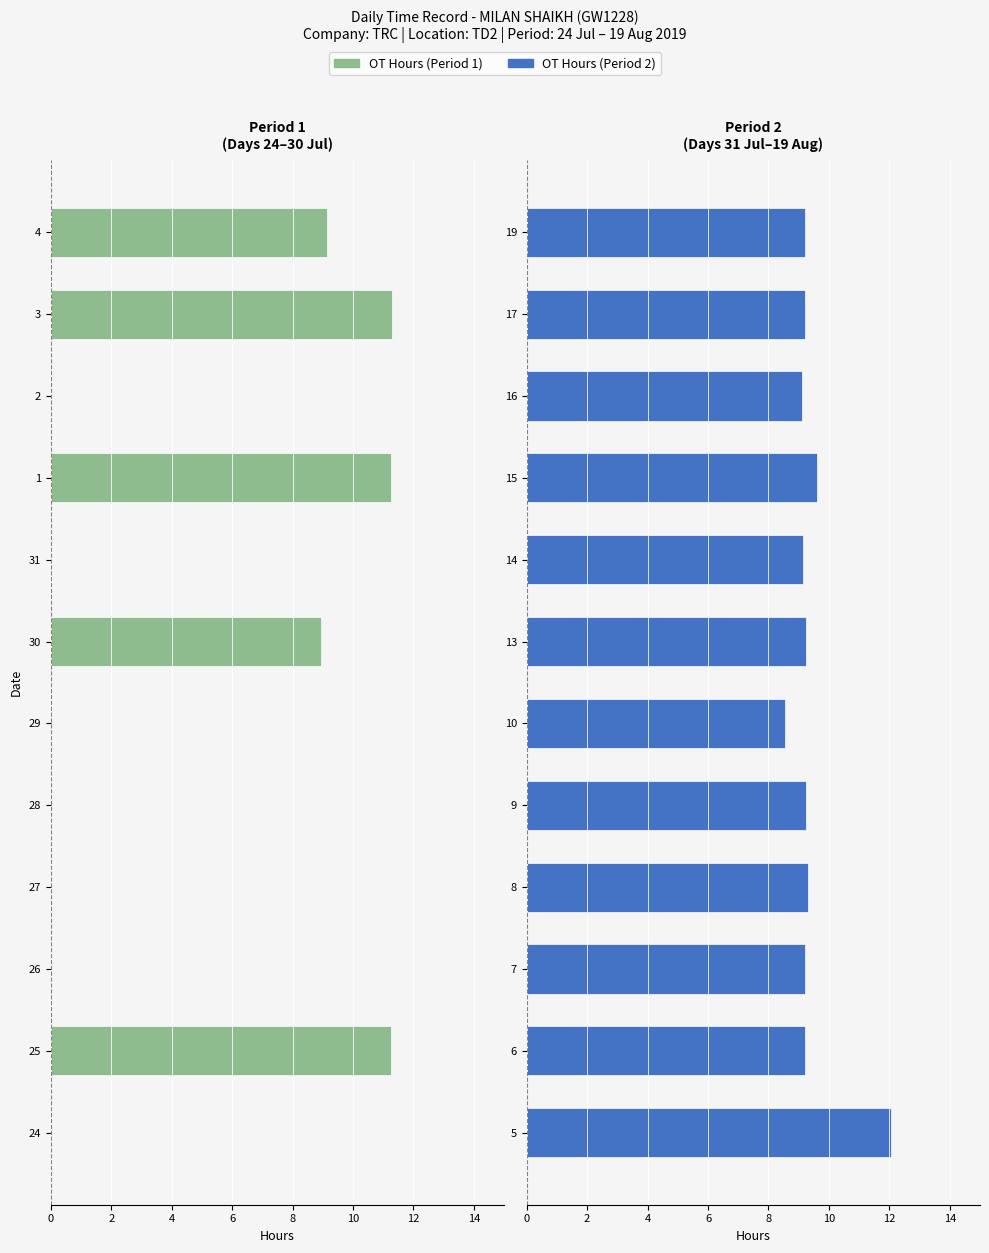

How many data points does each series have?

12